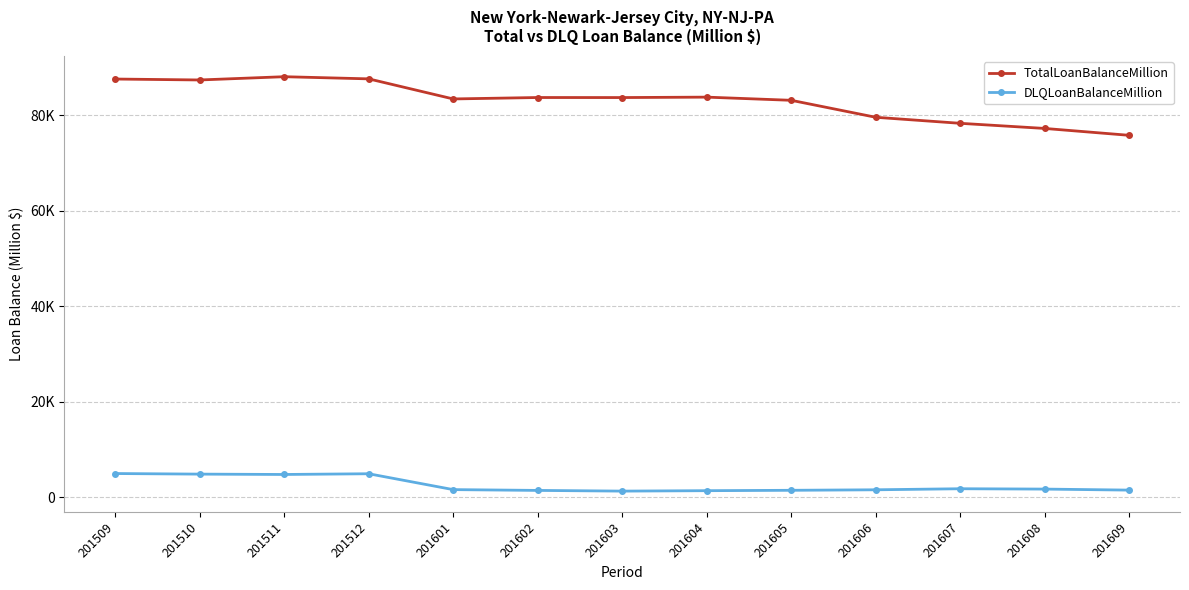

What are all the series names shown in the legend?

TotalLoanBalanceMillion, DLQLoanBalanceMillion